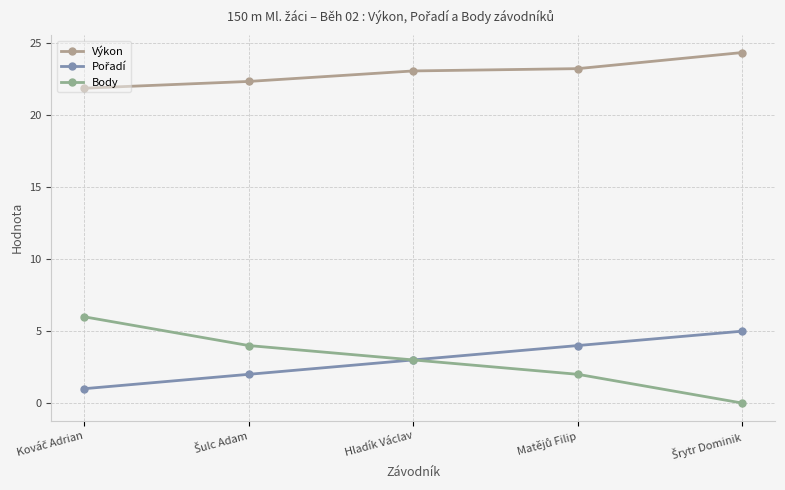

Is this an area chart (filled region under the line)?

No